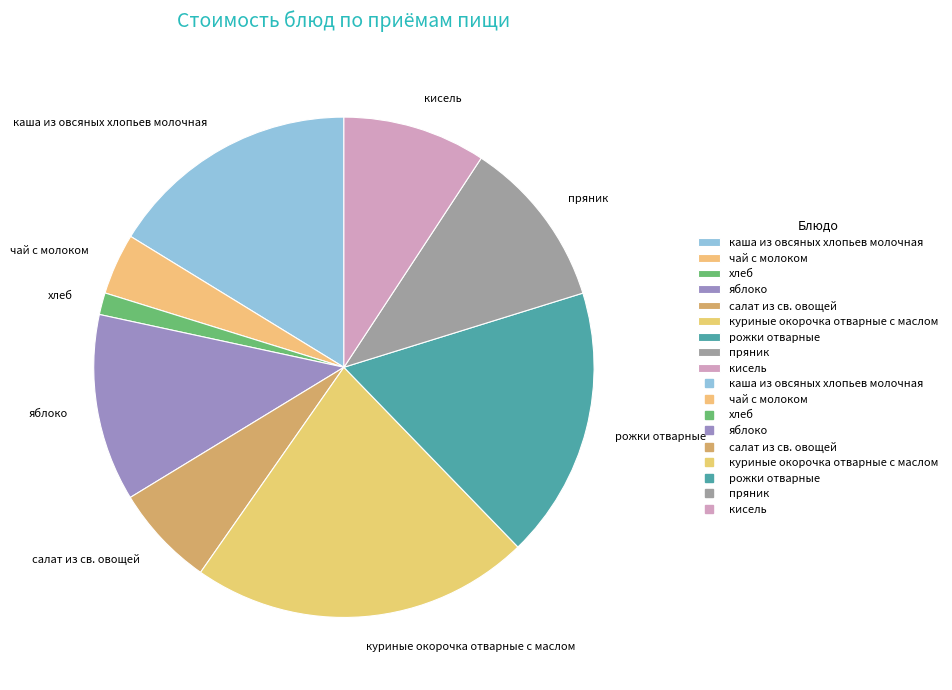

Rank the categories by value from lowest to highest.

хлеб, чай с молоком, салат из св. овощей, кисель, пряник, яблоко, каша из овсяных хлопьев молочная, рожки отварные, куриные окорочка отварные с маслом